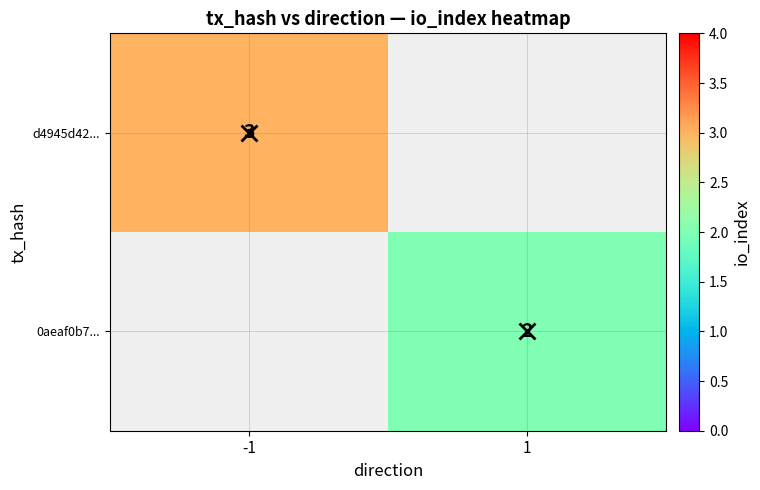

Count the number of categories in the chart.

2